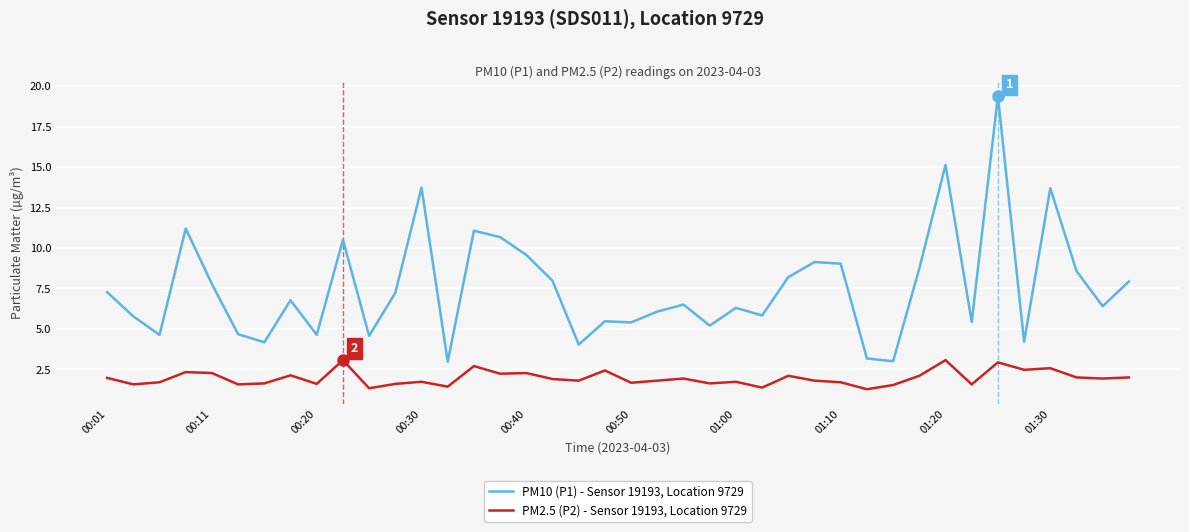

What is the average value of the PM2.5 (P2) - Sensor 19193, Location 9729 series?

2.0